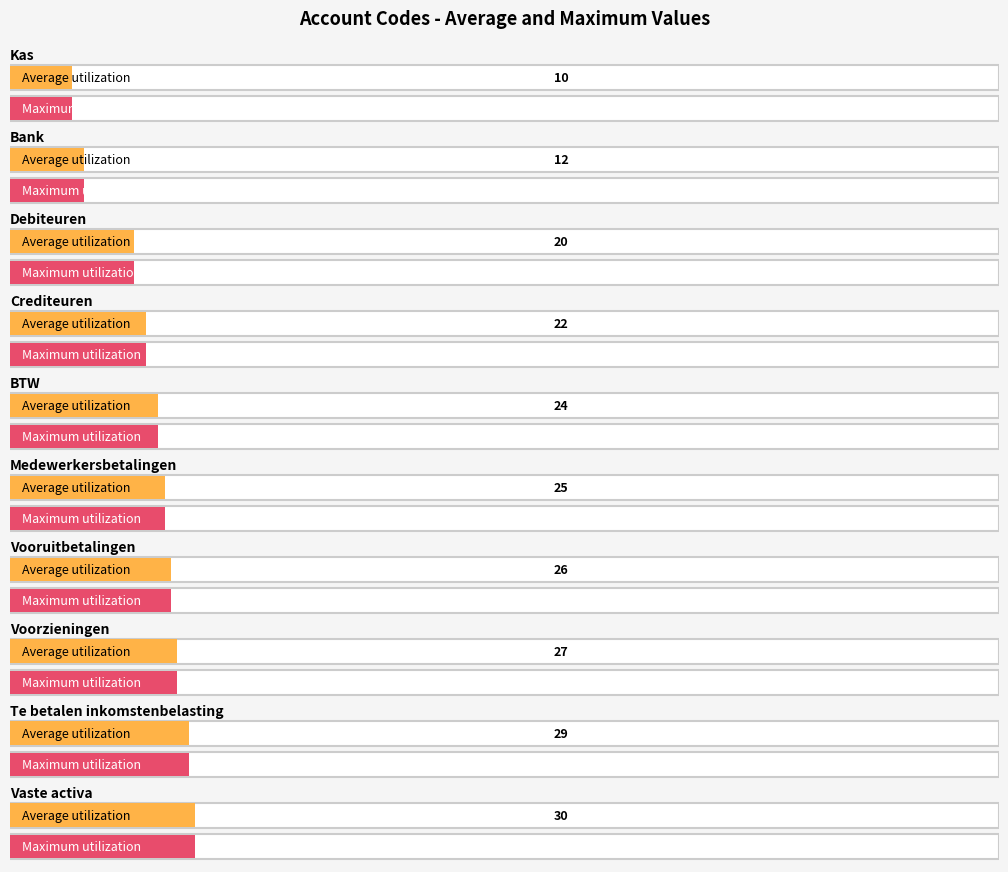

What is the total value across all series at Voorzieningen?

54